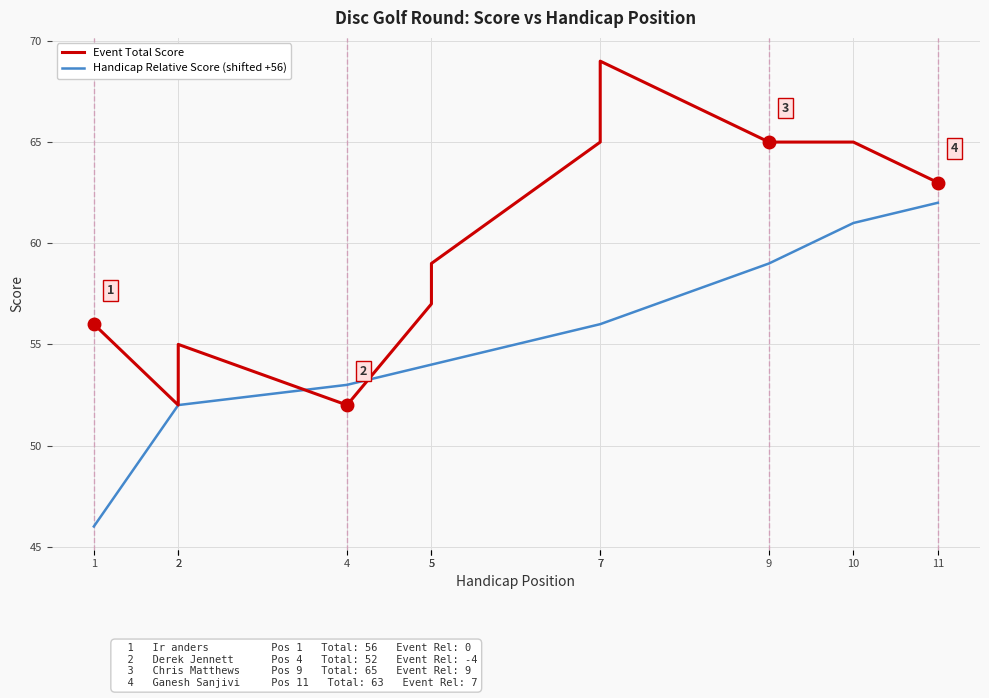

Which series has the largest total across all categories?

Event Total Score